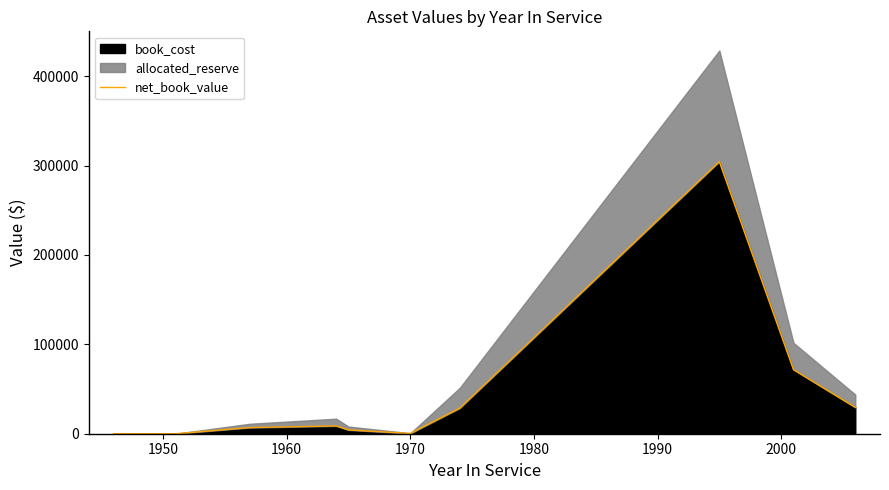

Reading left to right, list all the values displayed in this chart.

0.0	0.0	0.0	6872.0	8723.7	4243.3	291.4	28576.9	304434.8	71689.1	29514.2